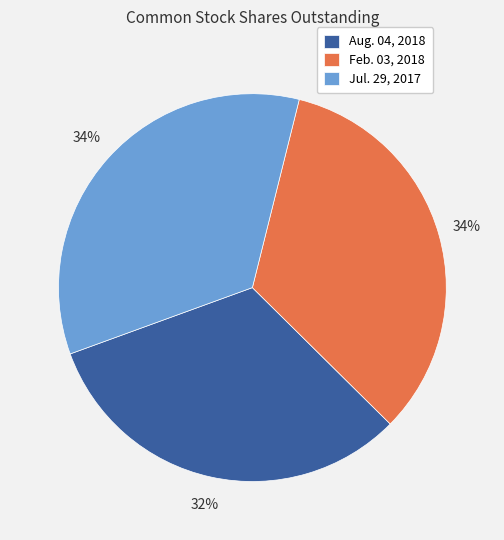

To the nearest percent, what percentage of the pie is Aug. 04, 2018?

32%